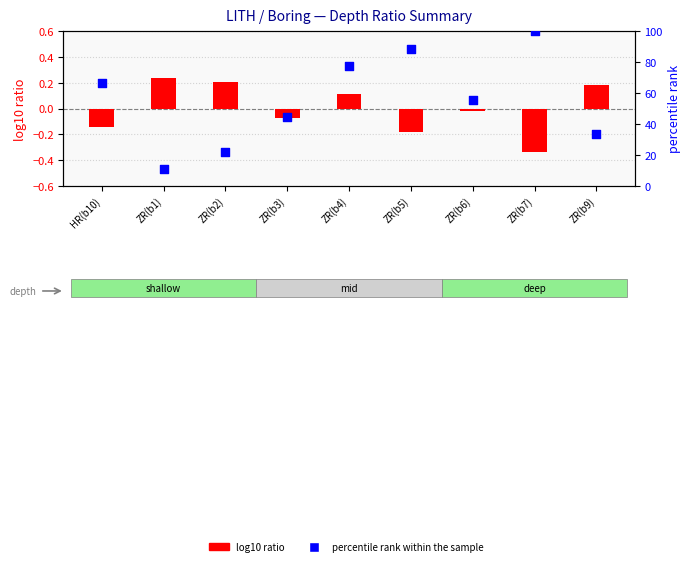

At how many categories does at least one series exceed 8?

9